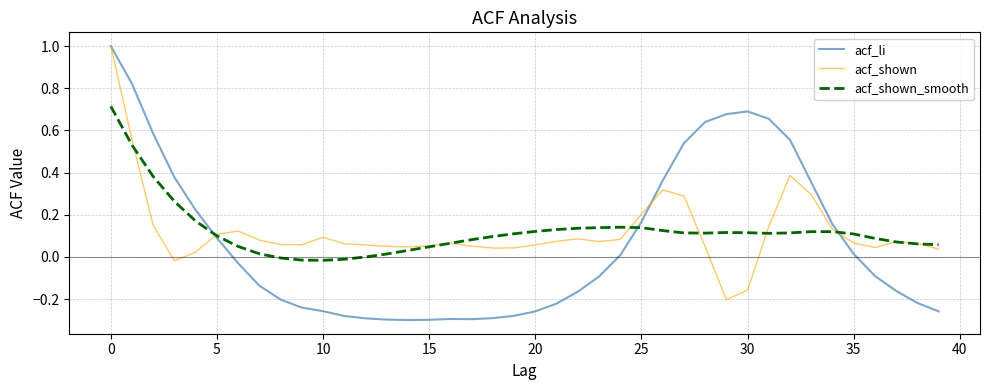

Is this an area chart (filled region under the line)?

No